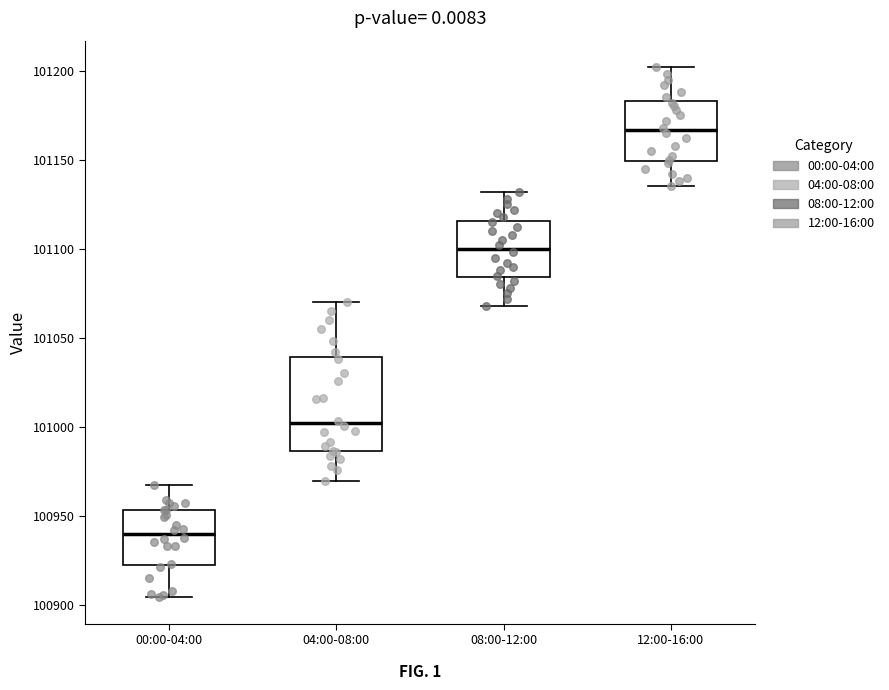

Reading left to right, read every box against the y-axis: the position of its median line, the range the box covers, and the ends of its whiskers. The values are not printed on the chart, so give them approximately, as read against the axis.

00:00-04:00: median 100940, box 100925 to 100955, whiskers 100905 to 100965
04:00-08:00: median 101000, box 100985 to 101040, whiskers 100970 to 101070
08:00-12:00: median 101100, box 101085 to 101115, whiskers 101070 to 101130
12:00-16:00: median 101165, box 101150 to 101185, whiskers 101135 to 101200